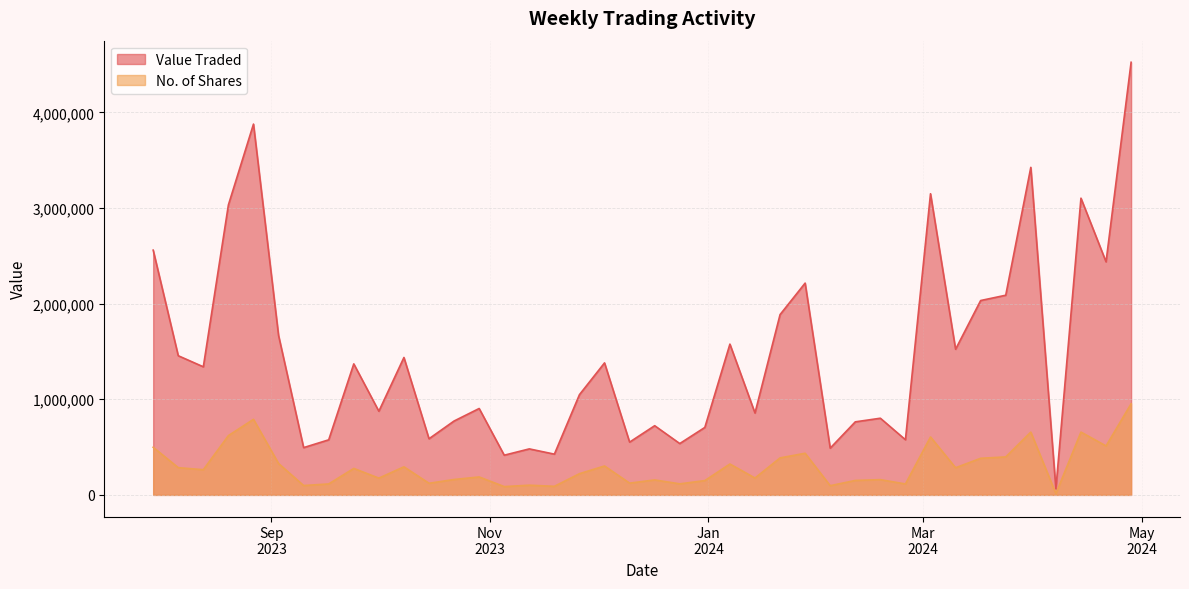

What is the sum of all No. of Shares values?

11864473